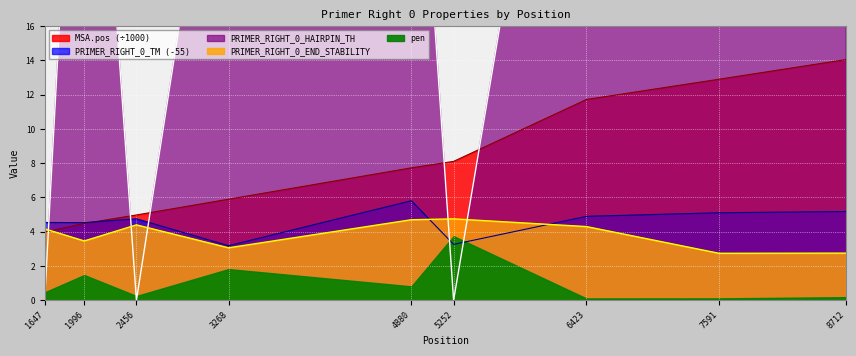

What is the average value of the PRIMER_RIGHT_0_TM series?

4.6